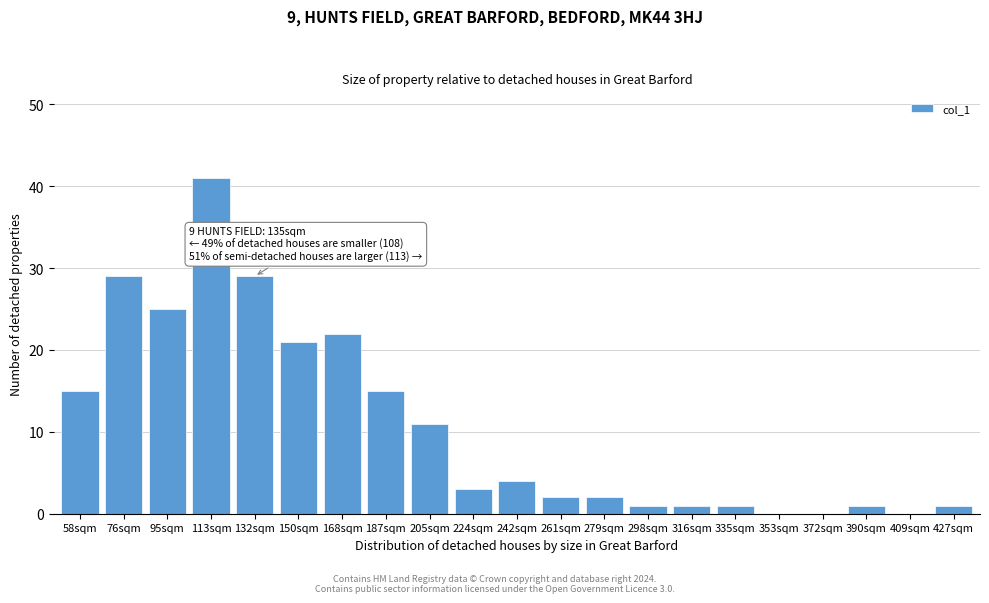

Reading left to right, transcribe all the data shown in this chart.

58sqm=15	76sqm=29	95sqm=25	113sqm=41	132sqm=29	150sqm=21	168sqm=22	187sqm=15	205sqm=11	224sqm=3	242sqm=4	261sqm=2	279sqm=2	298sqm=1	316sqm=1	335sqm=1	353sqm=0	372sqm=0	390sqm=1	409sqm=0	427sqm=1